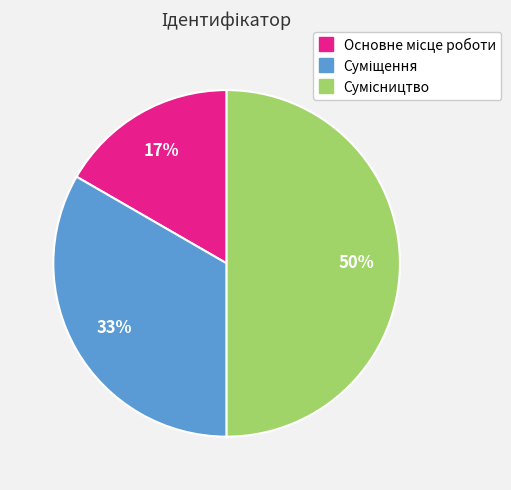

To the nearest percent, what is the average slice percentage?

33%